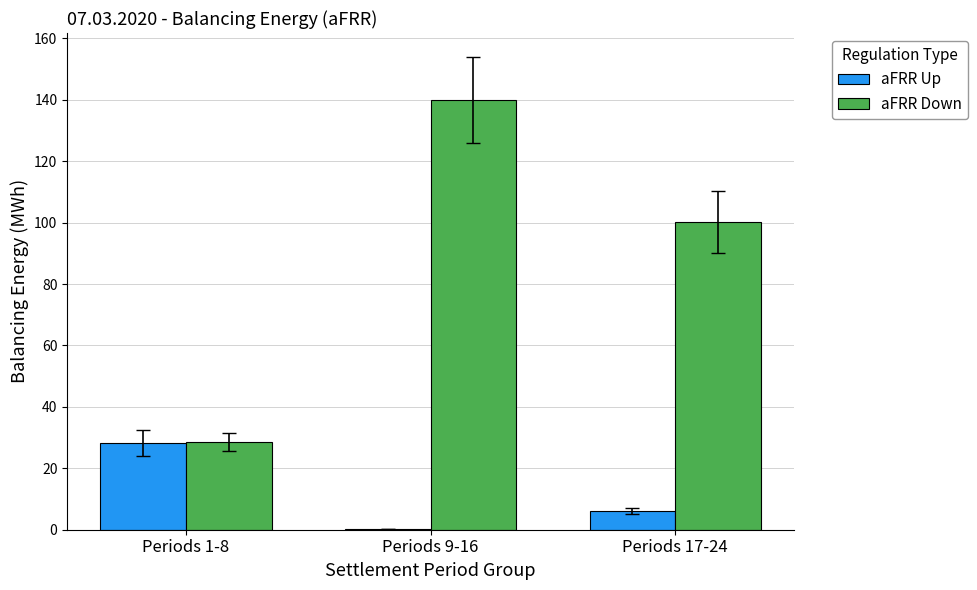

The value of aFRR Up at Periods 9-16 is 0.2. True or false?

True